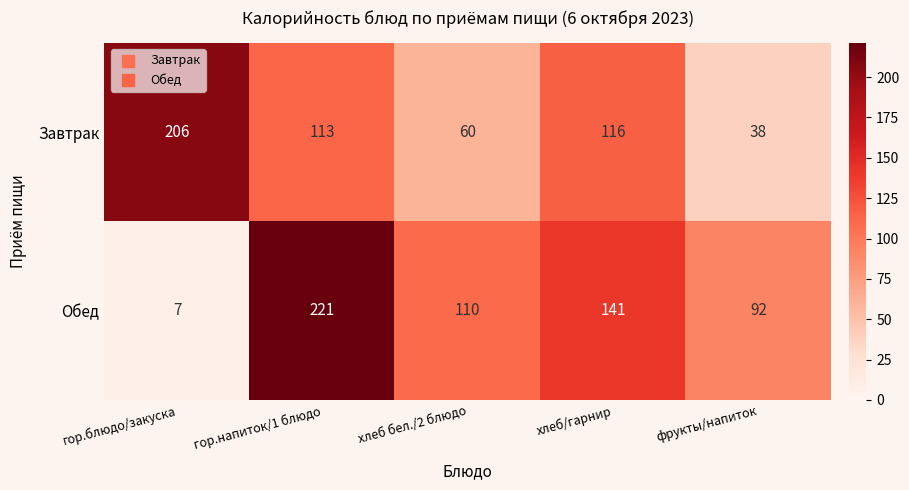

What is the difference between the maximum and minimum values in the Обед series?

214